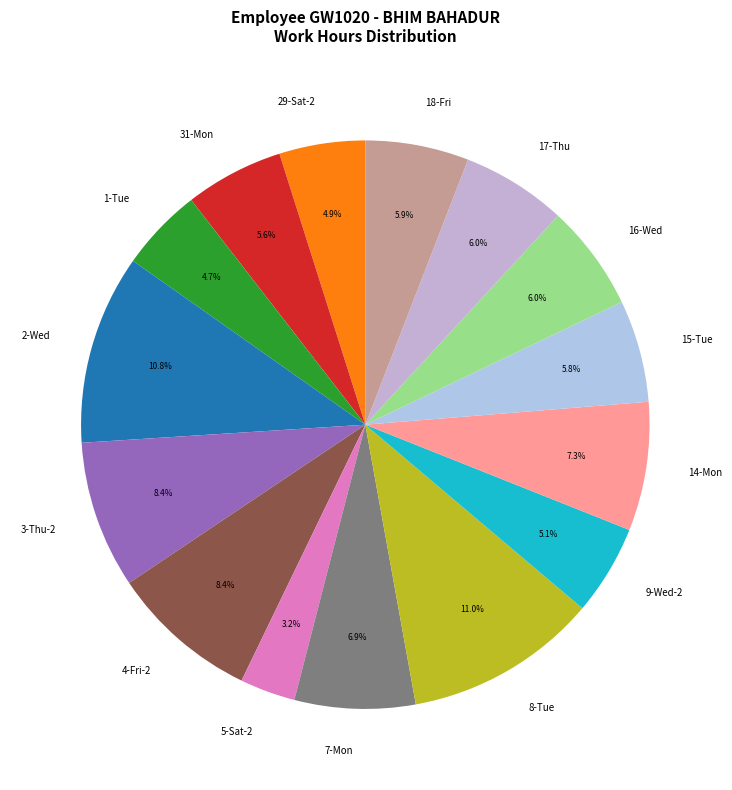

How many segments does this pie chart have?

15